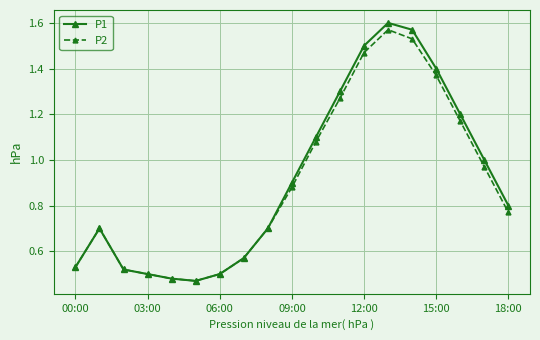

At how many categories does at least one series exceed 0?

19